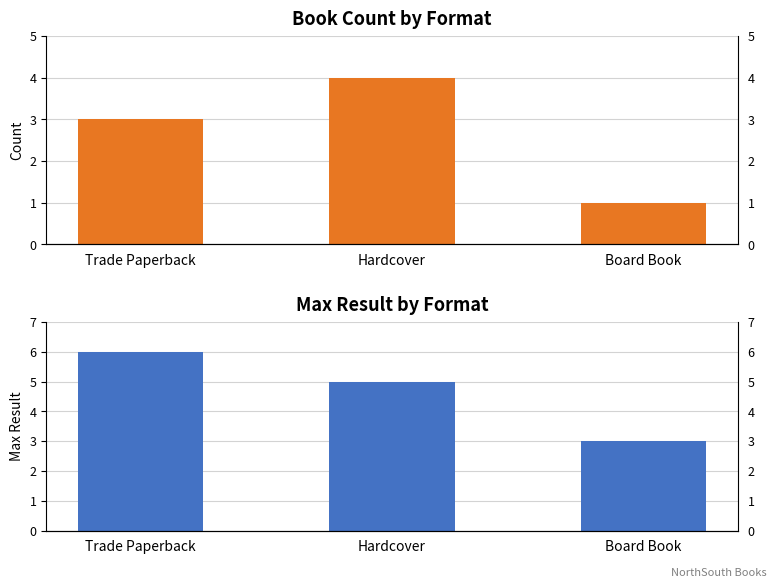

Reading left to right, what are all the values shown in this chart?

Count: Trade Paperback=3	Hardcover=4	Board Book=1
Result (max): Trade Paperback=6	Hardcover=5	Board Book=3